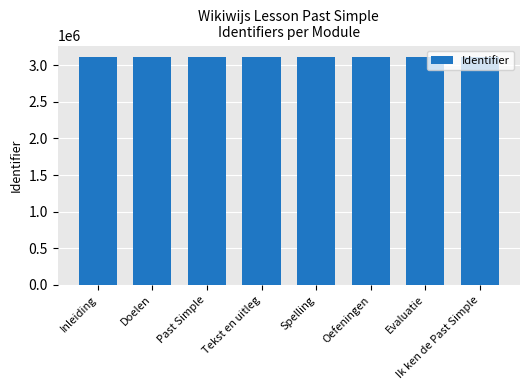

Approximately how many times larger is the value at Doelen compared to Inleiding?

1.0